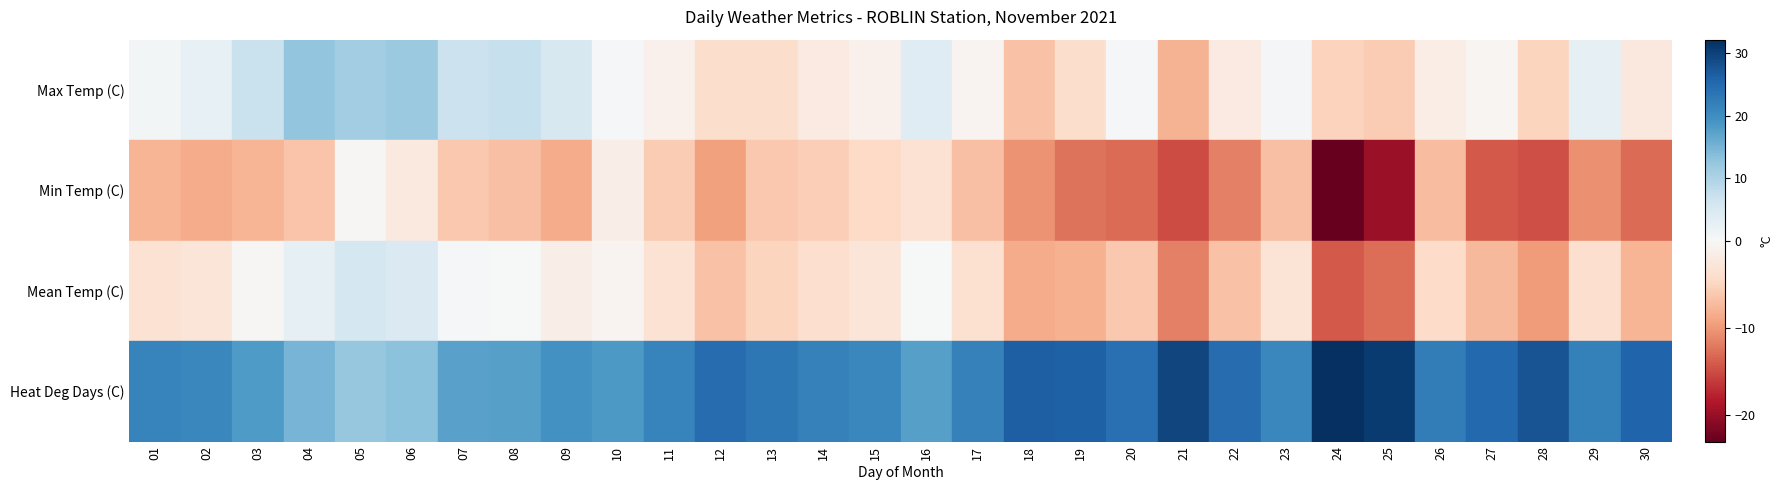

What is the minimum value shown in the chart?

-23.1